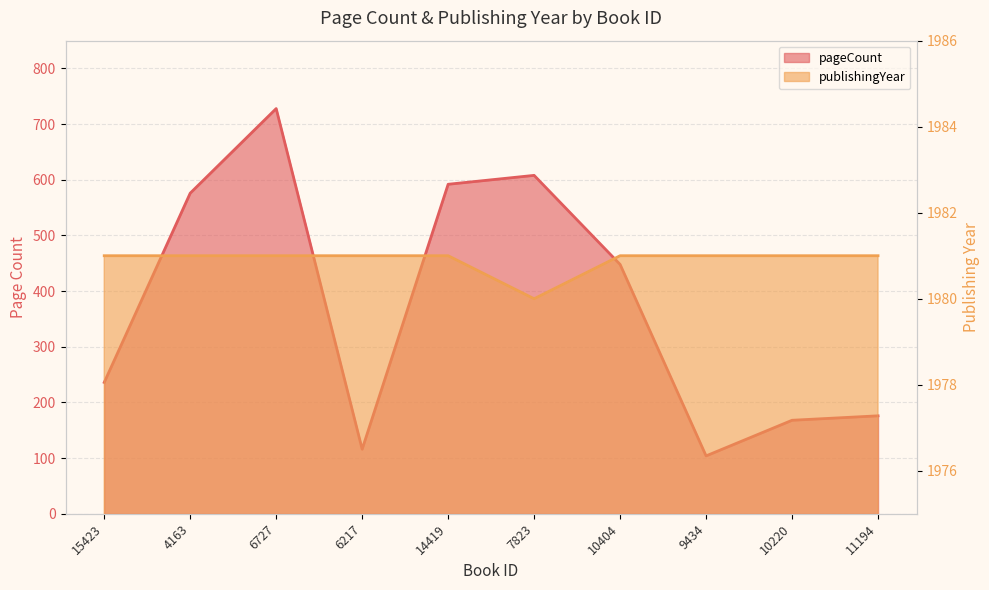

What position from the left is 6217?

4